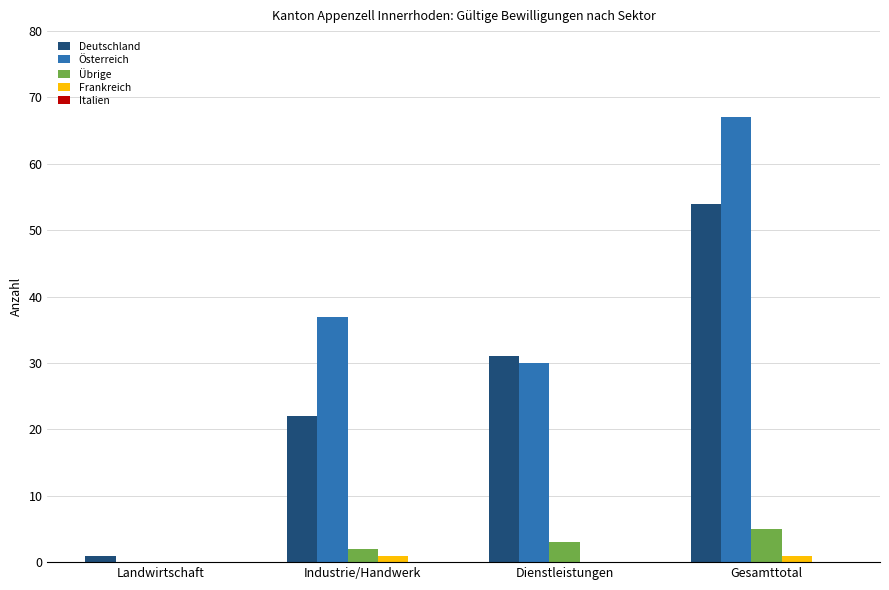

Which series changed the most between Landwirtschaft and Industrie/Handwerk?

Österreich